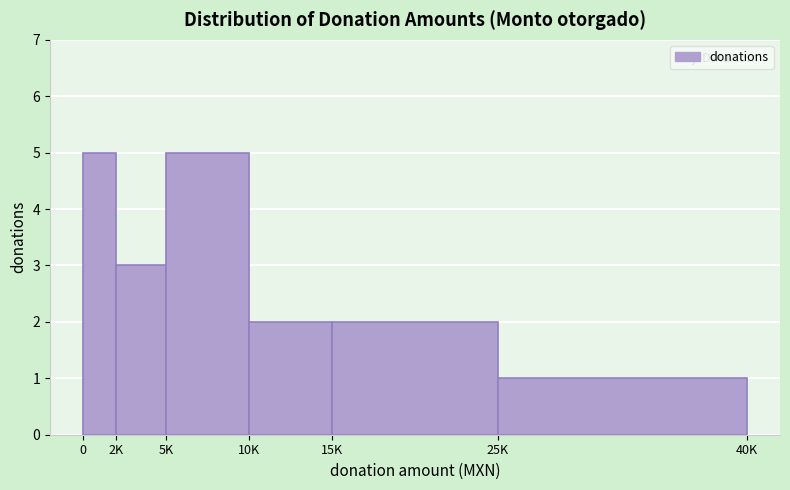

Reading left to right, transcribe all the data shown in this chart.

0=5	2K=3	5K=5	10K=2	15K=2	25K=1